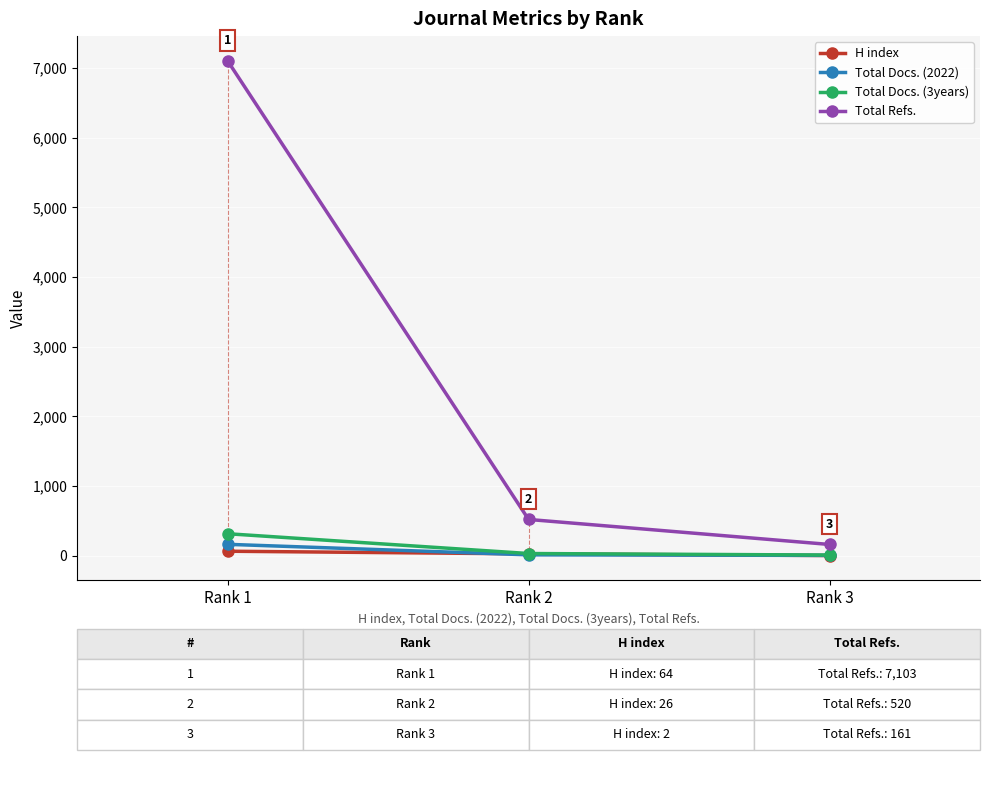

Which category has the lowest value in the Total Refs. series?

Rank 3